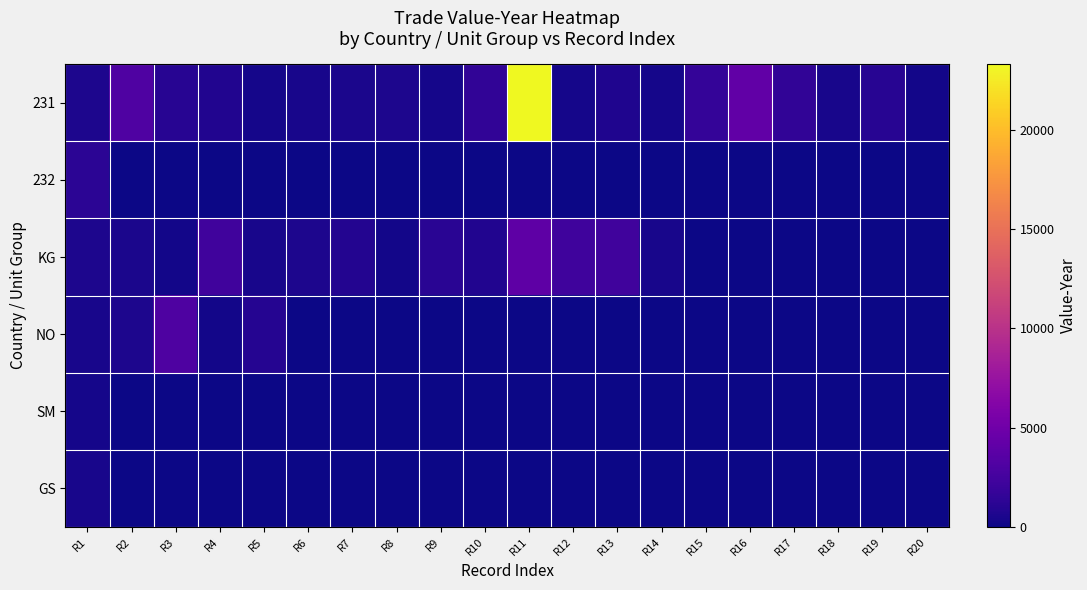

Which series has the largest total across all categories?

231